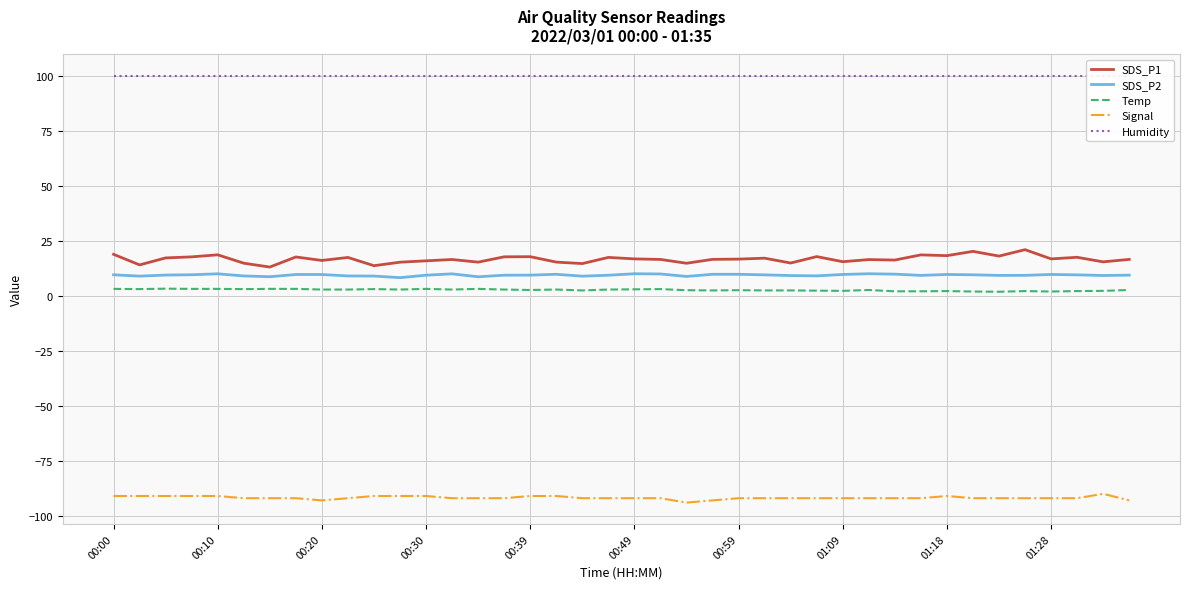

What is the sum of all SDS_P1 values?

664.8